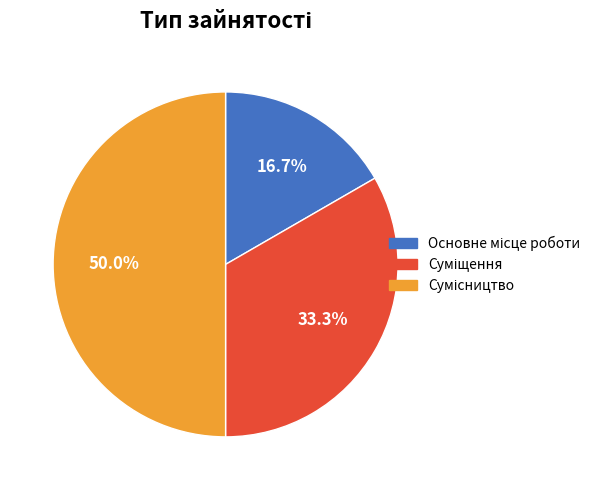

What is the change in value from Основне місце роботи to Суміщення?

+1